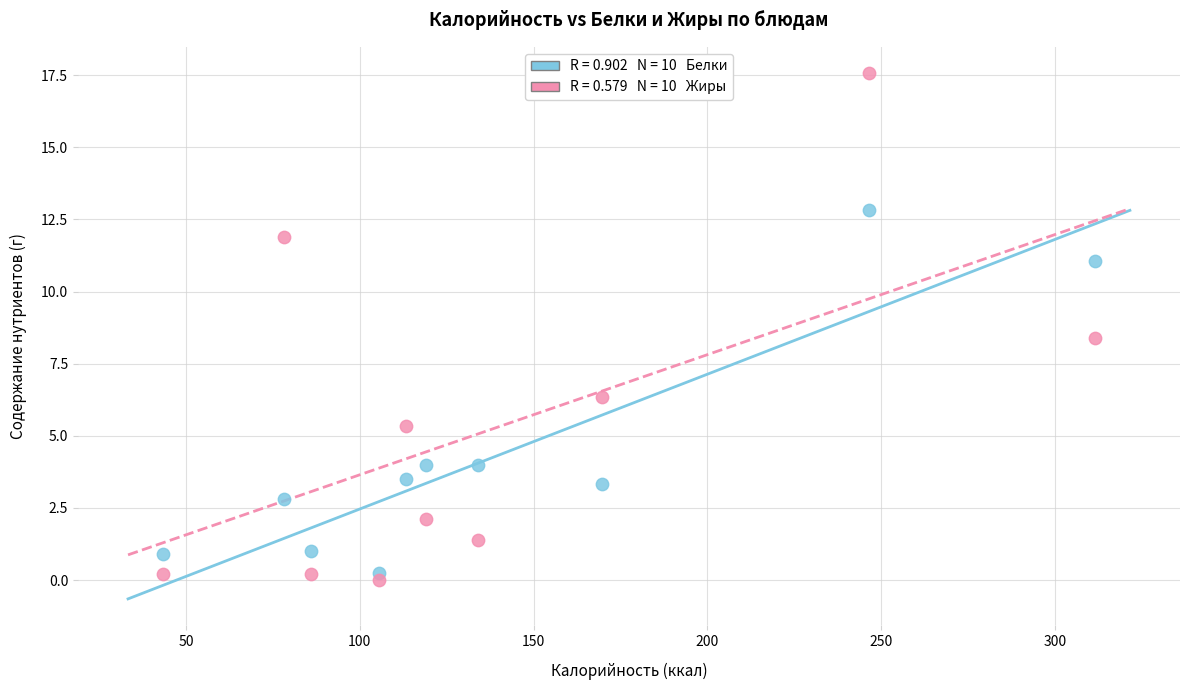

Across all data points, what is the range of X values (max minus min)?

268.3